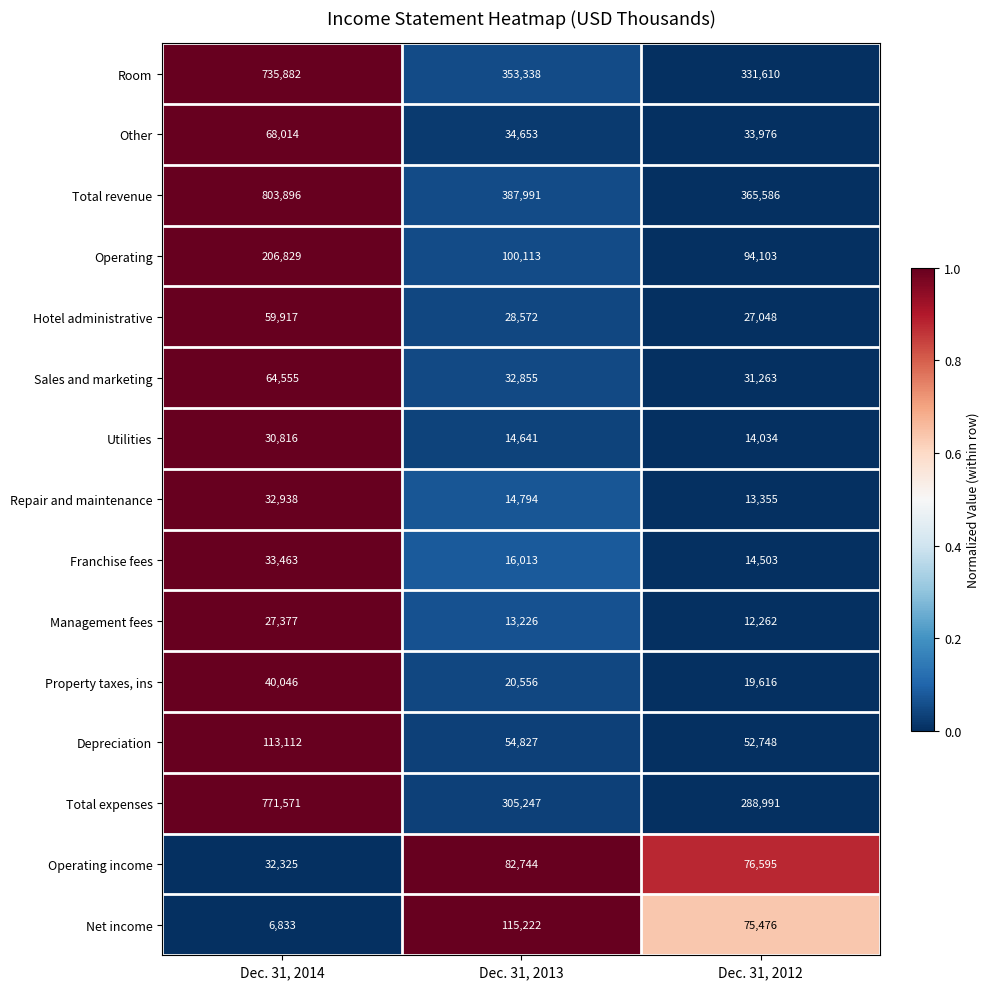

Which series changed the most between Dec. 31, 2014 and Dec. 31, 2012?

Total expenses